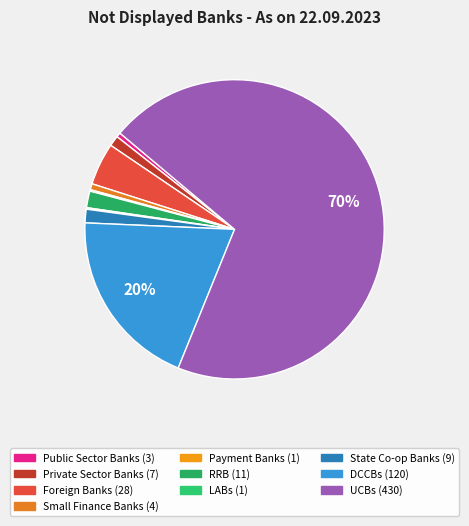

Does RRB represent more than half of the total?

No